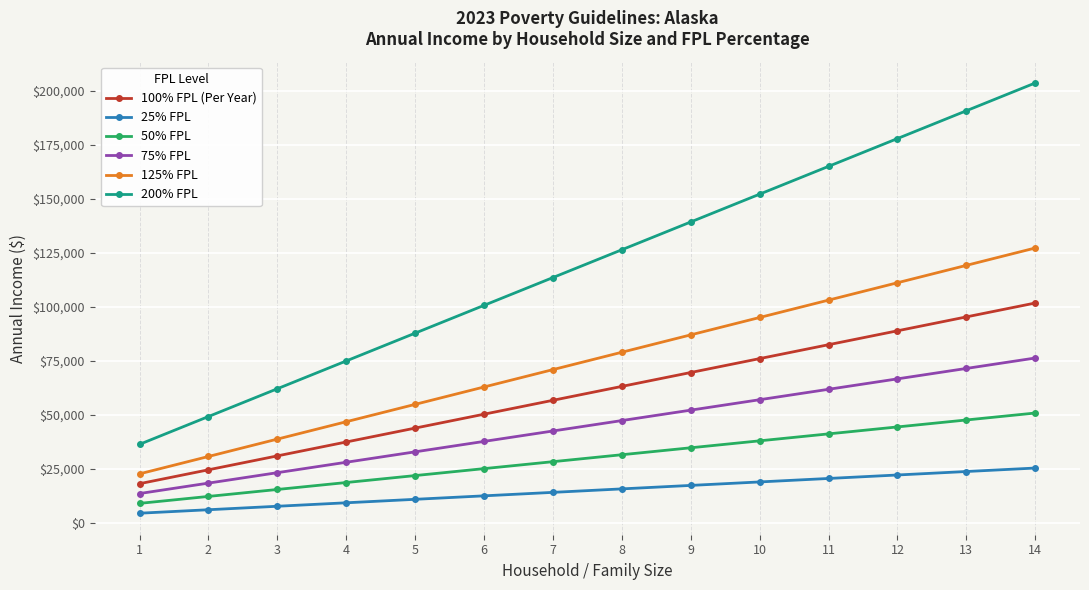

Which series has the widest spread of values?

200% FPL